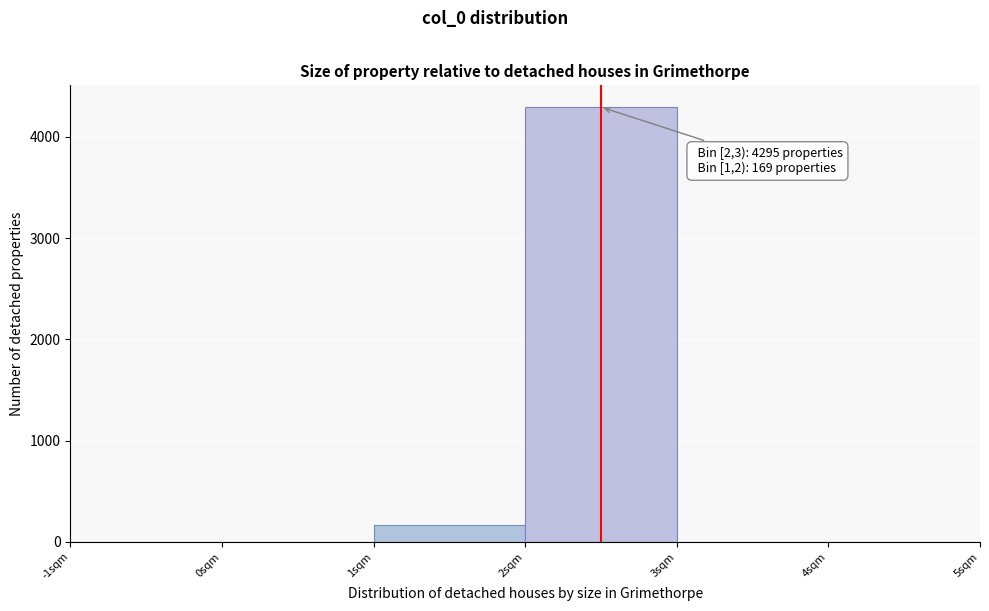

Over which range of the x-axis is the bar tallest?

2 to 3